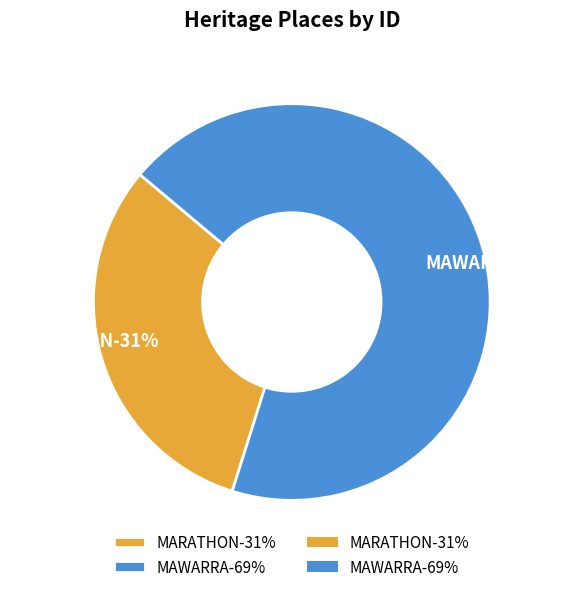

What percentage is NOT represented by MARATHON?

68.7%